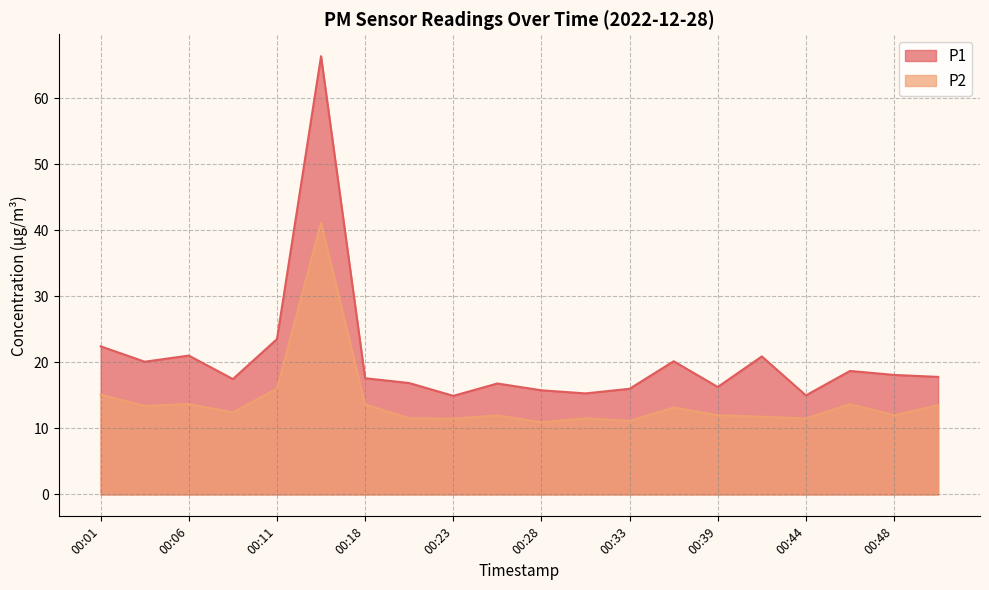

True or false: P1 and P2 intersect in this chart.

False